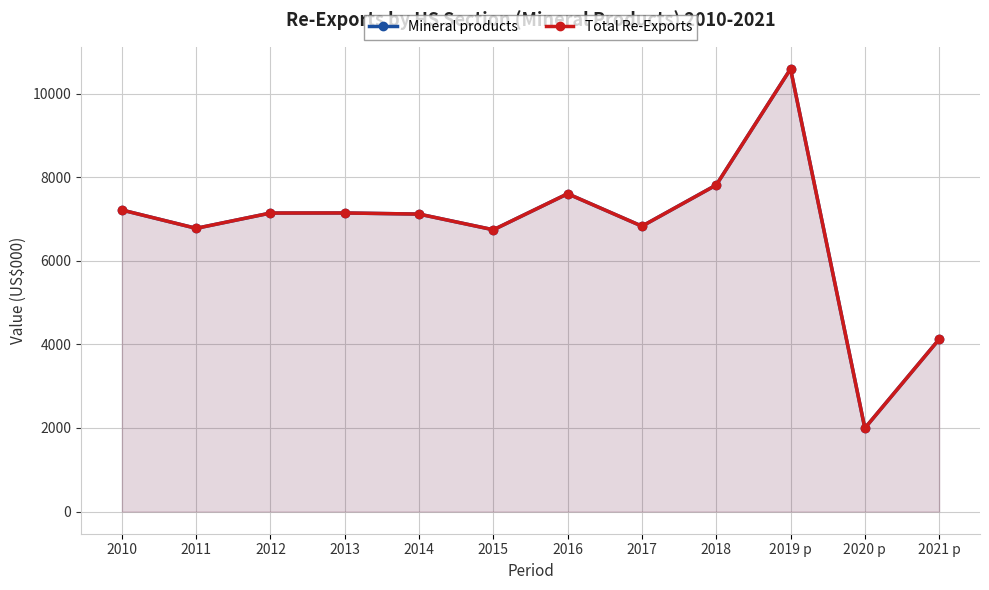

Is the value of Total Re-Exports at 2011 greater than the value of Mineral products at 2018?

No